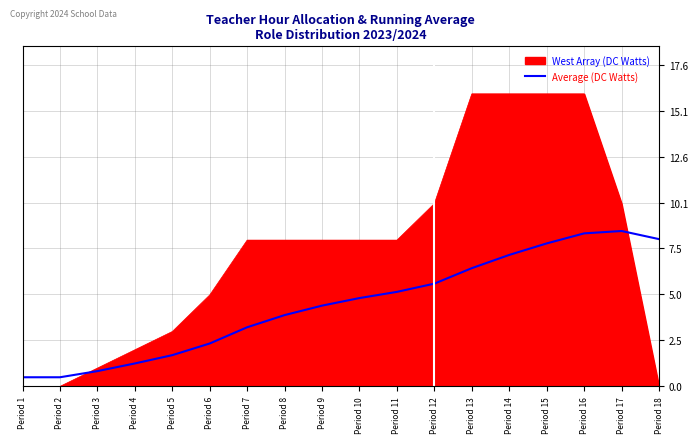

What is the difference between the highest and lowest values at Period 18?

8.1